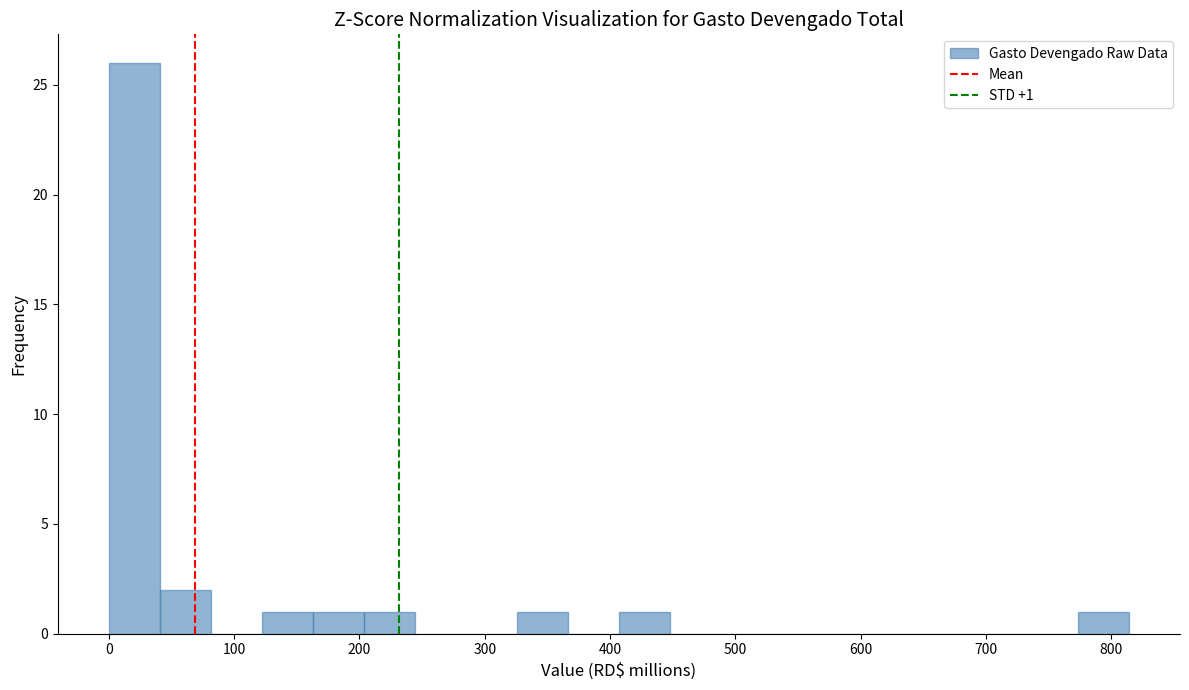

Over which range of the x-axis is the bar tallest?

0 to 40